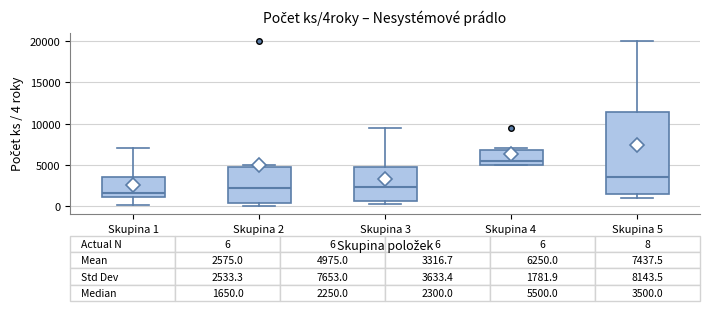

Which box has the lowest median line?

Skupina 1